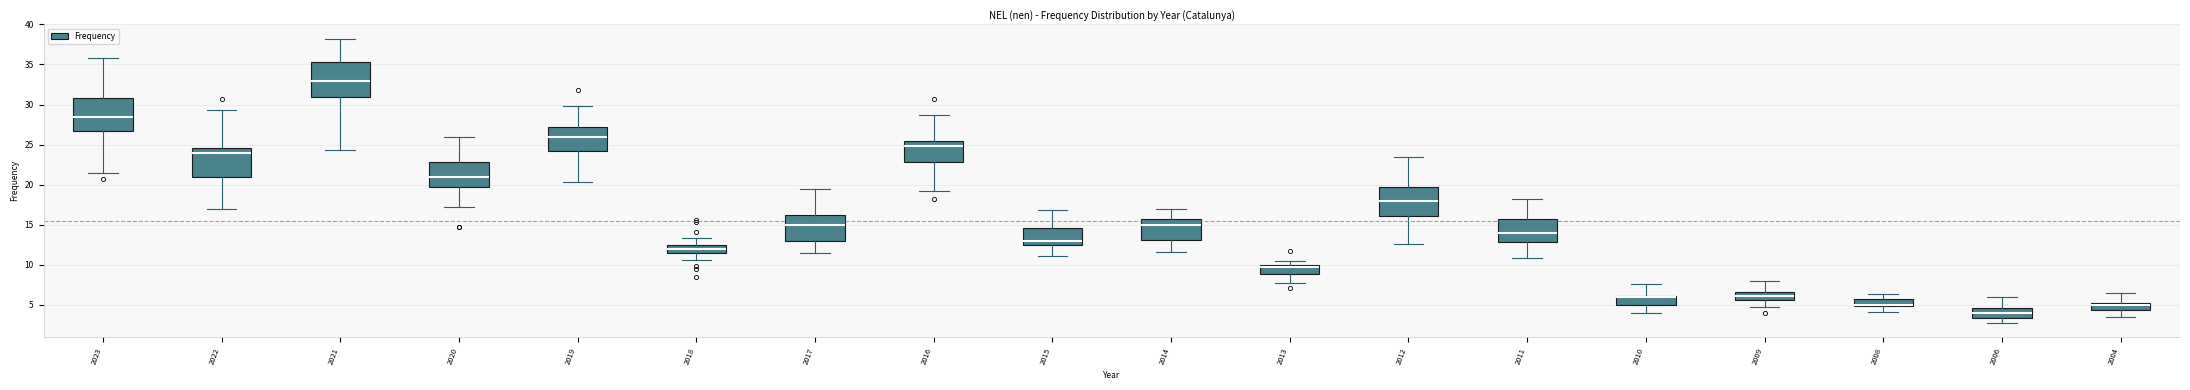

Where does the lower whisker of the box at x = 2023 end on the y-axis? The values are not printed on the chart, so give them approximately, as read against the axis.

21.5